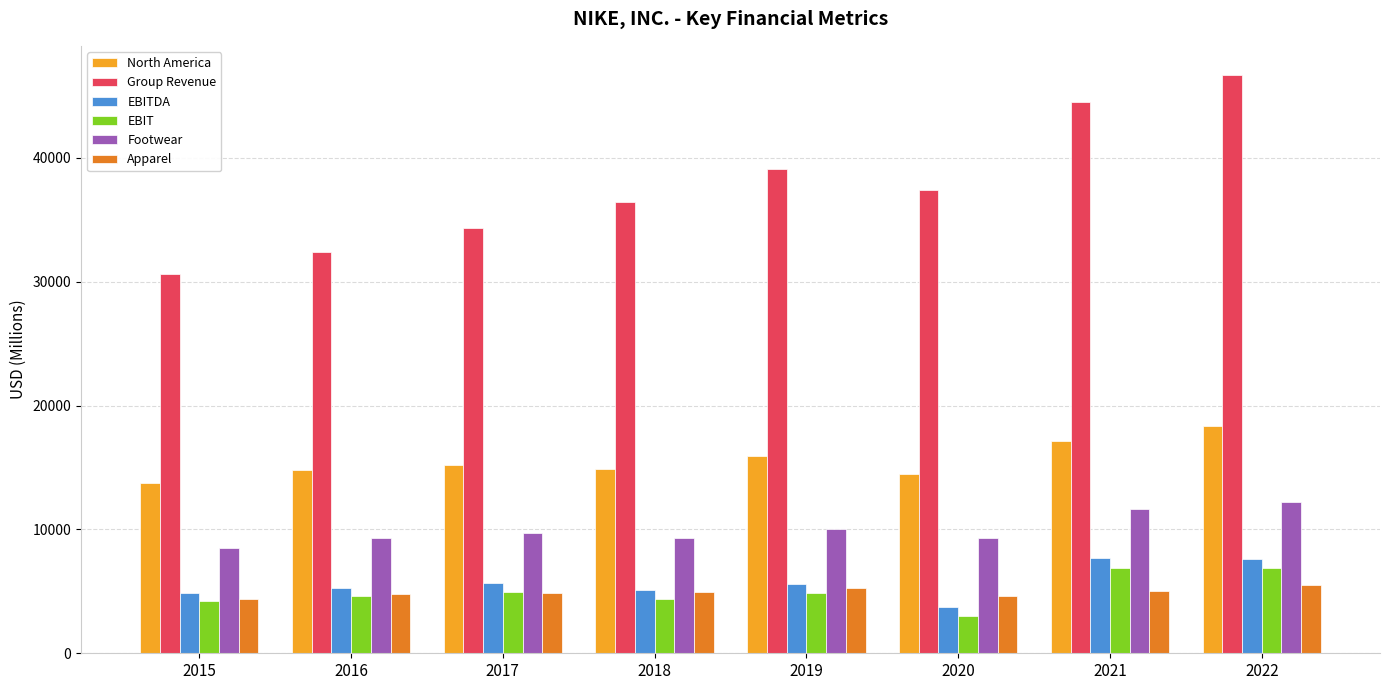

True or false: North America has a value of 4445 at 2020.

False